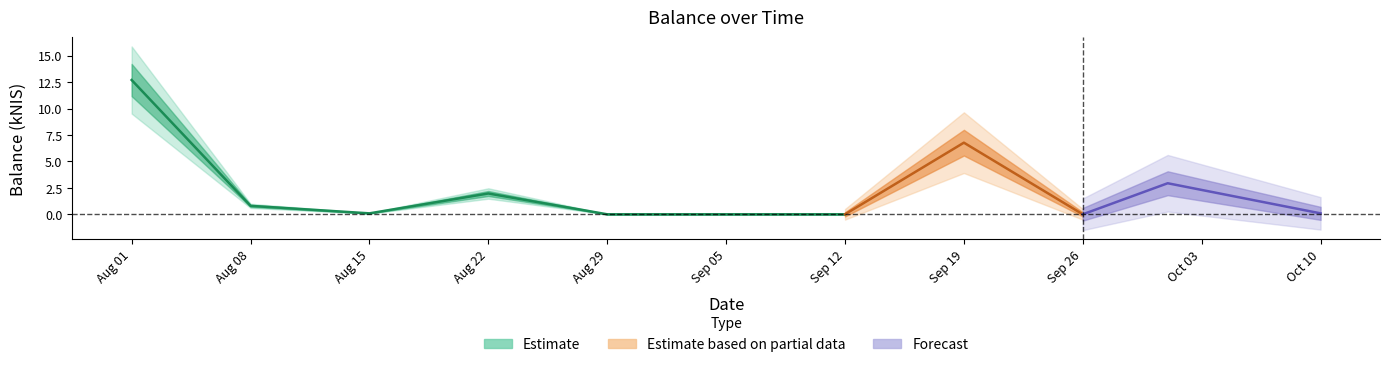

Between 2024-08-15 and 2024-08-22, which is larger?

2024-08-22